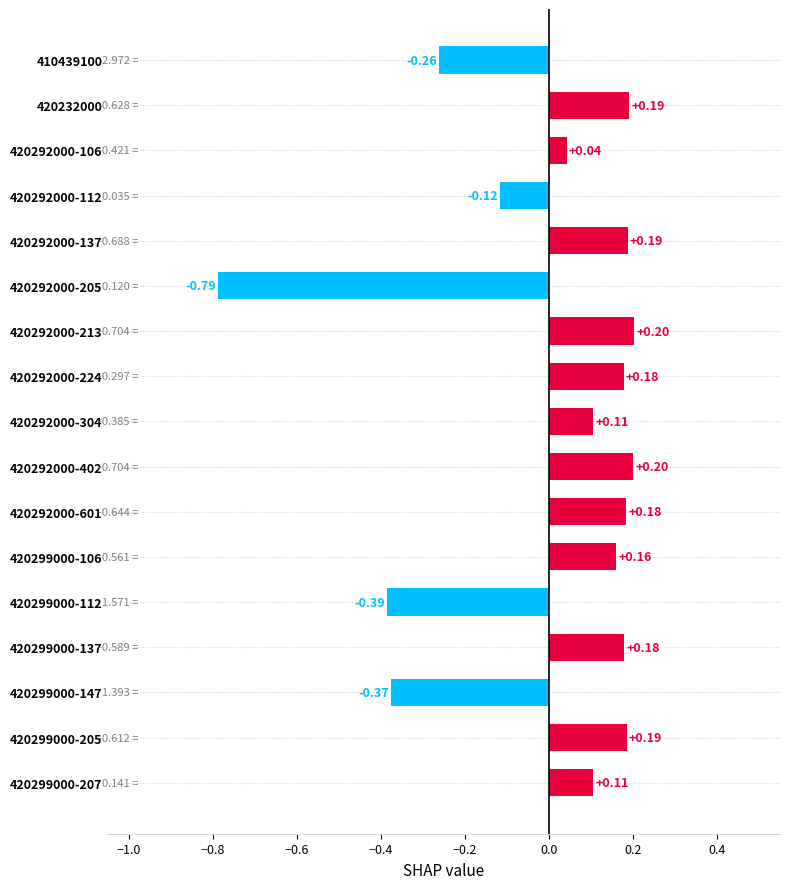

Does the chart contain stacked bars?

No